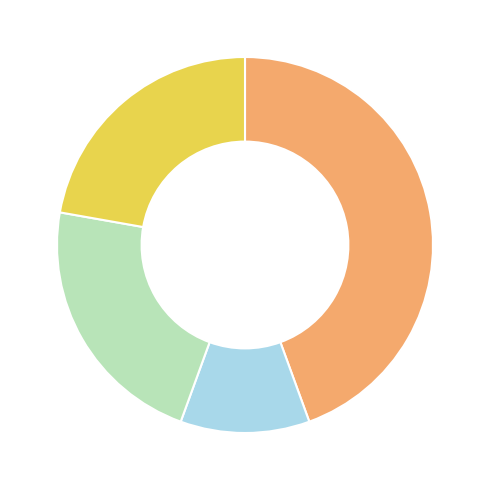

Is there a majority slice in this chart?

No